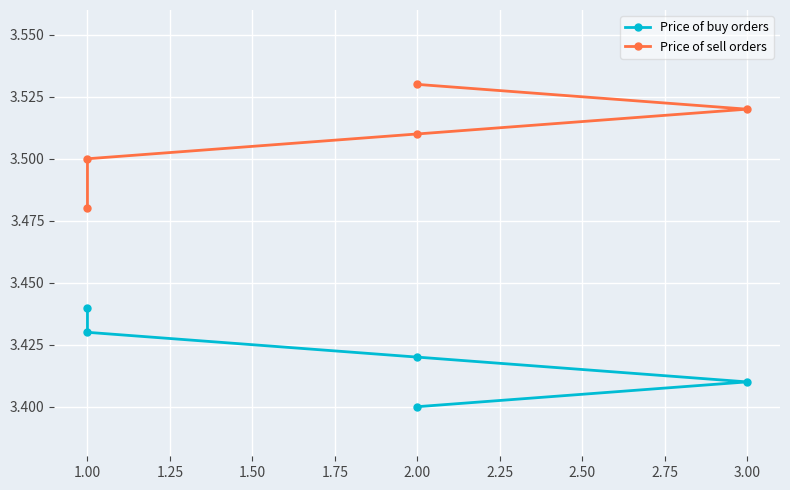

What is the value of the Price of sell orders point at the 1st from the left?

3.5